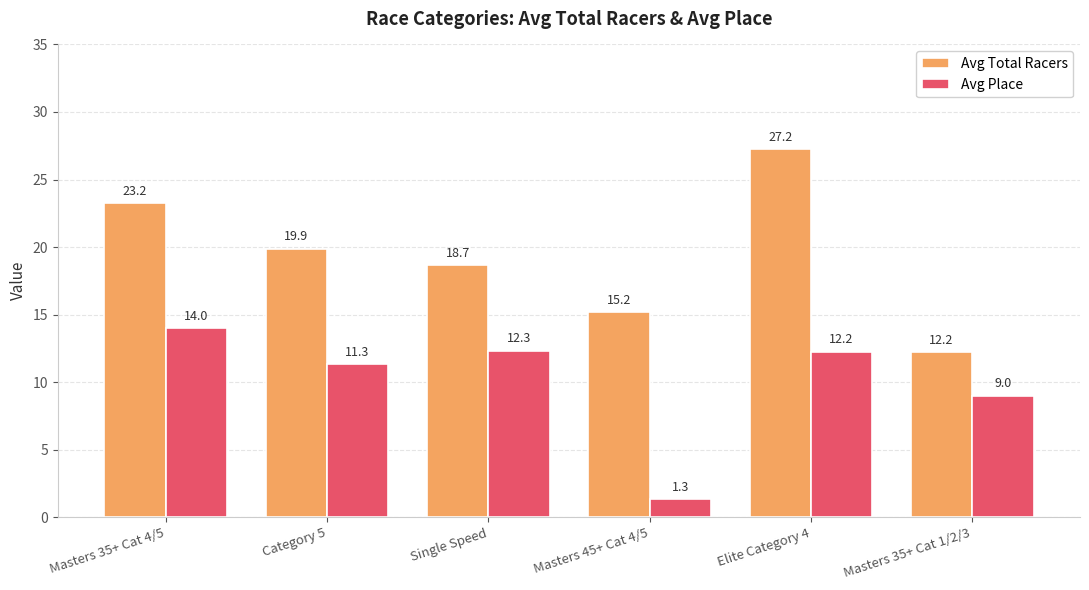

How many bars are there in each group?

2